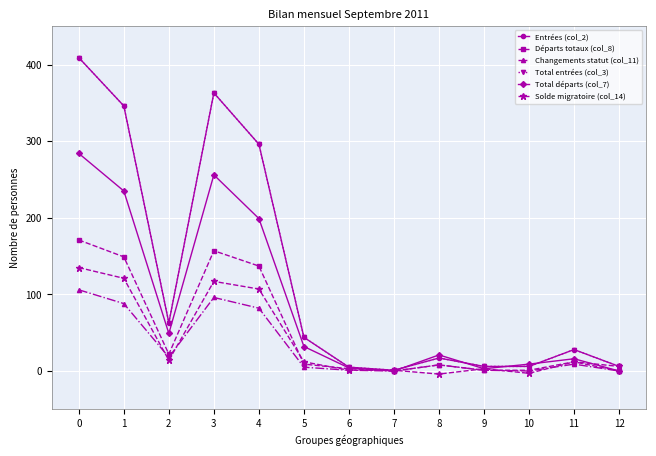

Is this an area chart (filled region under the line)?

No